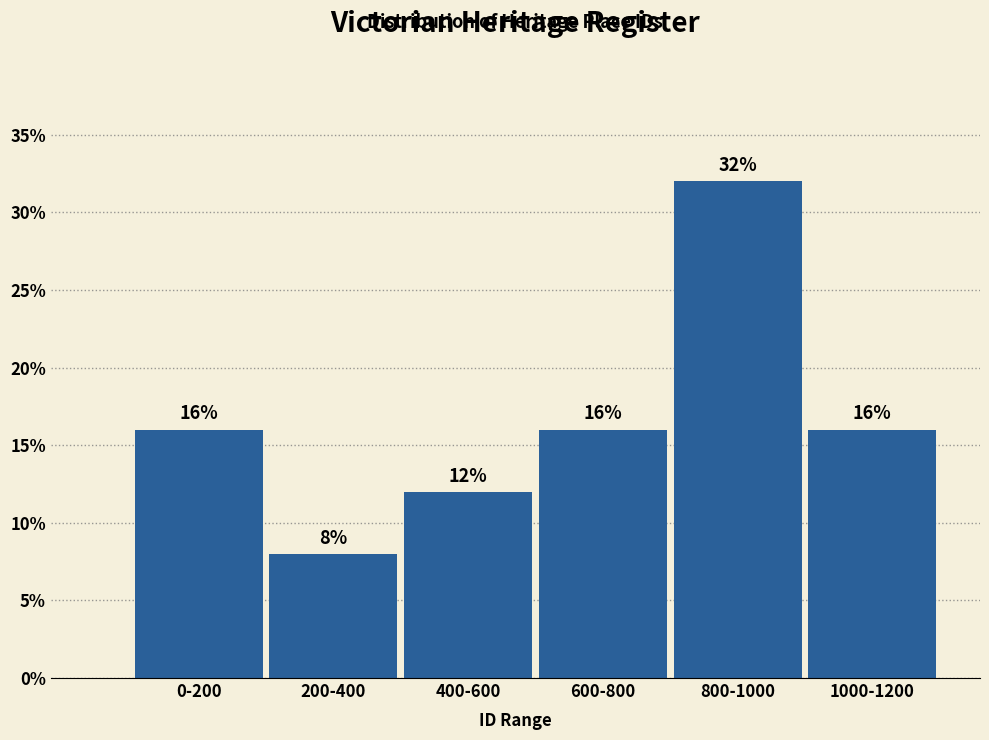

Reading left to right, transcribe all the data shown in this chart.

0-200=16	200-400=8	400-600=12	600-800=16	800-1000=32	1000-1200=16